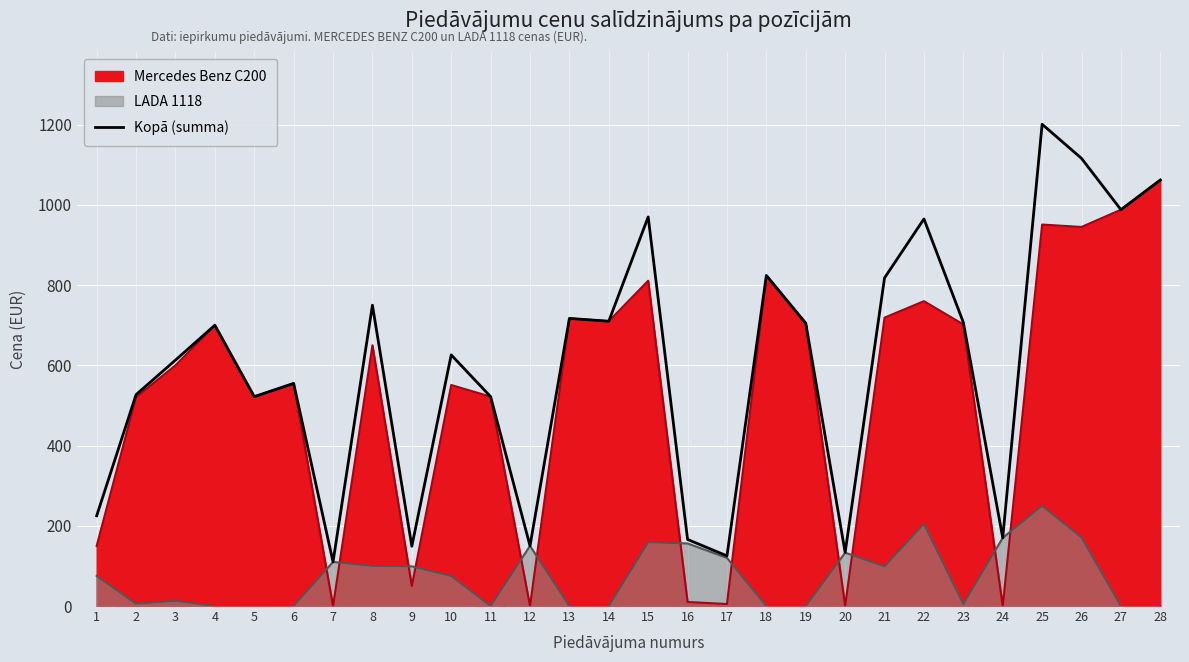

How many data points are less than 700?

14